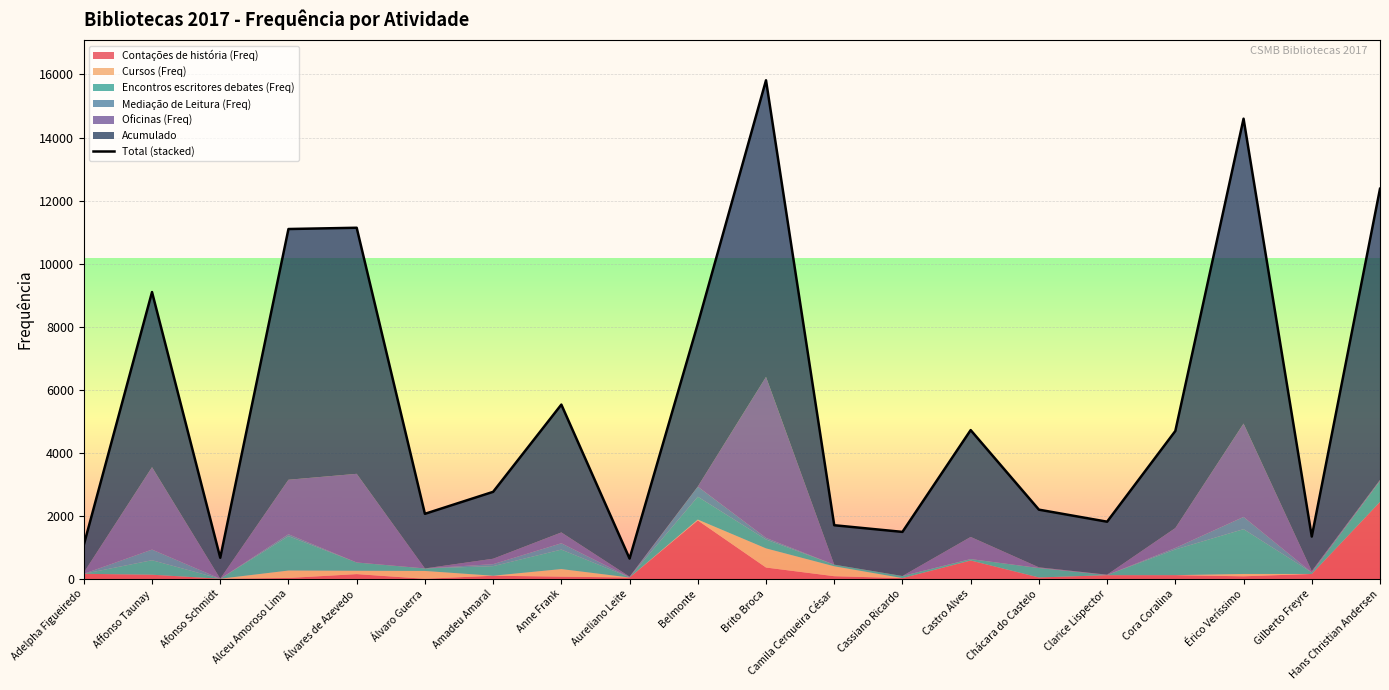

What is the smallest value displayed?

647